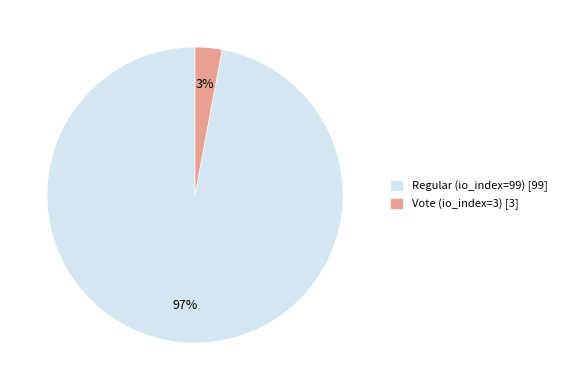

Which category accounts for the majority?

Regular (io_index=99)